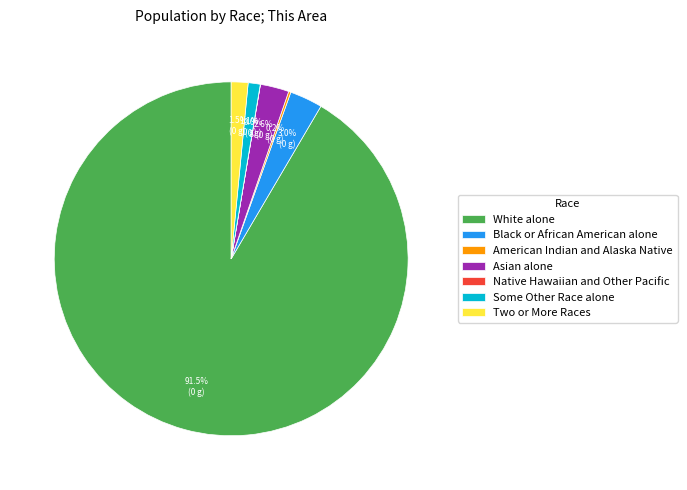

Is there a majority slice in this chart?

Yes